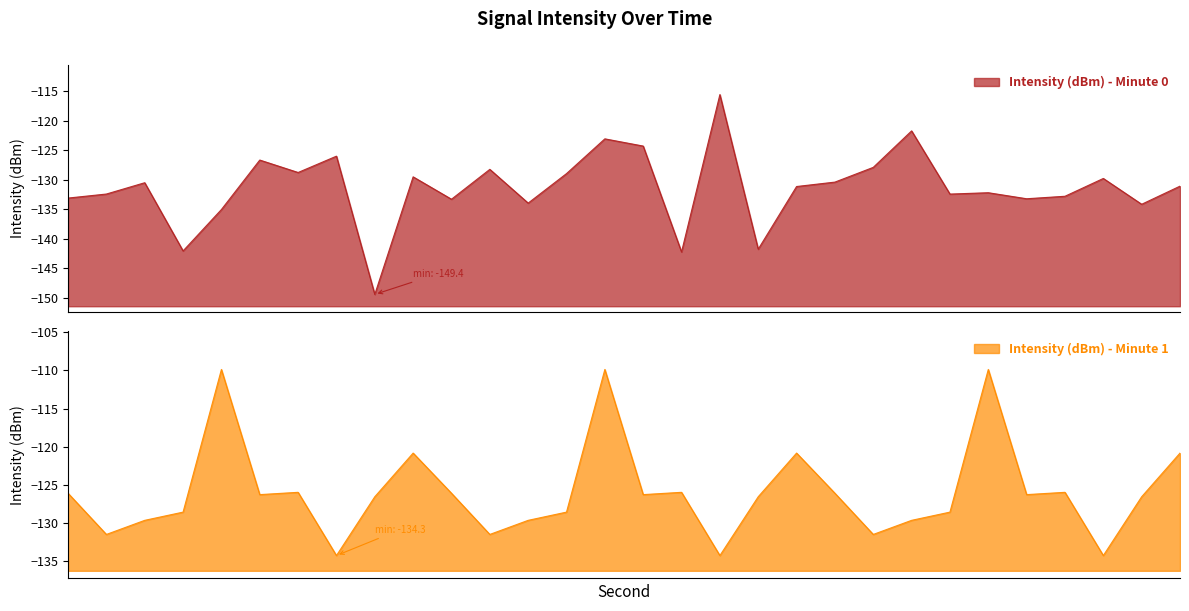

Reading left to right, extract all data points from this chart.

Intensity (dBm) - Minute 0: 0=-133.1	2=-132.4	4=-130.5	6=-142.0	8=-135.0	10=-126.7	12=-128.8	14=-126.0	16=-149.4	18=-129.5	20=-133.3	22=-128.3	24=-134.0	26=-129.0	28=-123.1	30=-124.3	32=-142.2	34=-115.6	36=-141.7	38=-131.2	40=-130.4	42=-127.9	44=-121.7	46=-132.4	48=-132.2	50=-133.2	52=-132.8	54=-129.8	56=-134.2	58=-131.1
Intensity (dBm) - Minute 1: 0=-126.1	2=-131.5	4=-129.6	6=-128.6	8=-109.9	10=-126.3	12=-126.0	14=-134.3	16=-126.6	18=-120.8	20=-126.1	22=-131.5	24=-129.6	26=-128.6	28=-109.9	30=-126.3	32=-126.0	34=-134.3	36=-126.6	38=-120.8	40=-126.1	42=-131.5	44=-129.6	46=-128.6	48=-109.9	50=-126.3	52=-126.0	54=-134.3	56=-126.6	58=-120.8